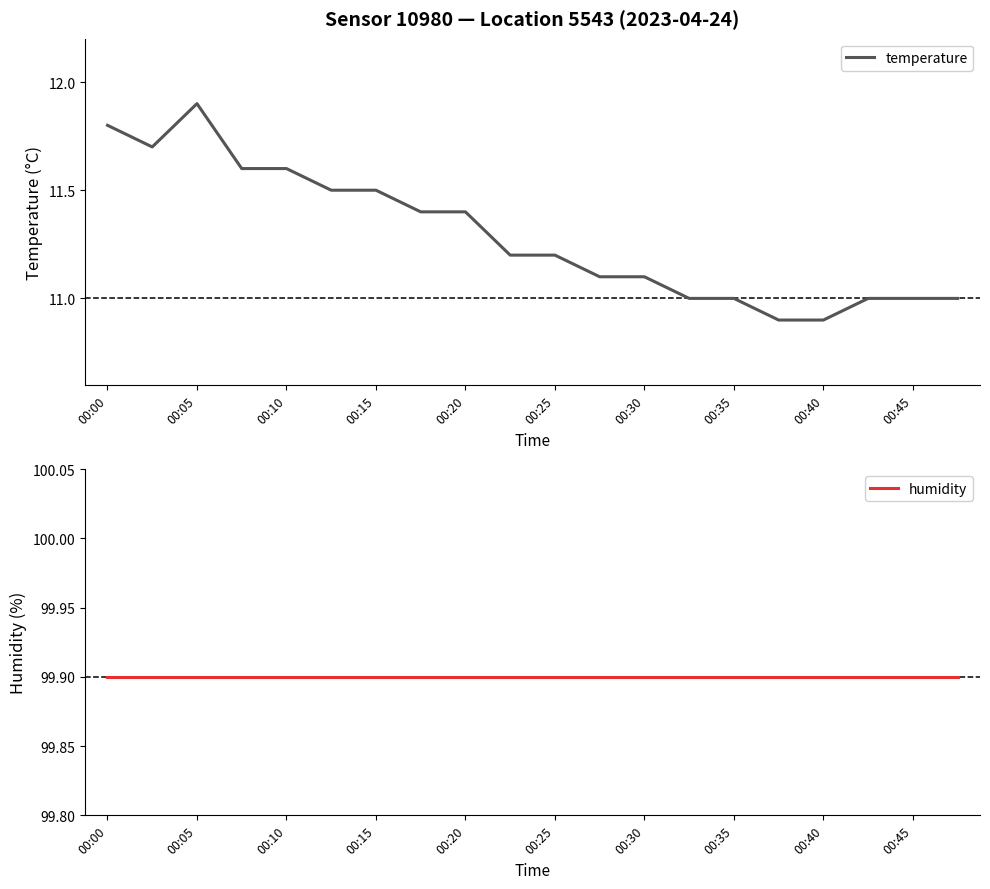

Which series has the widest spread of values?

temperature